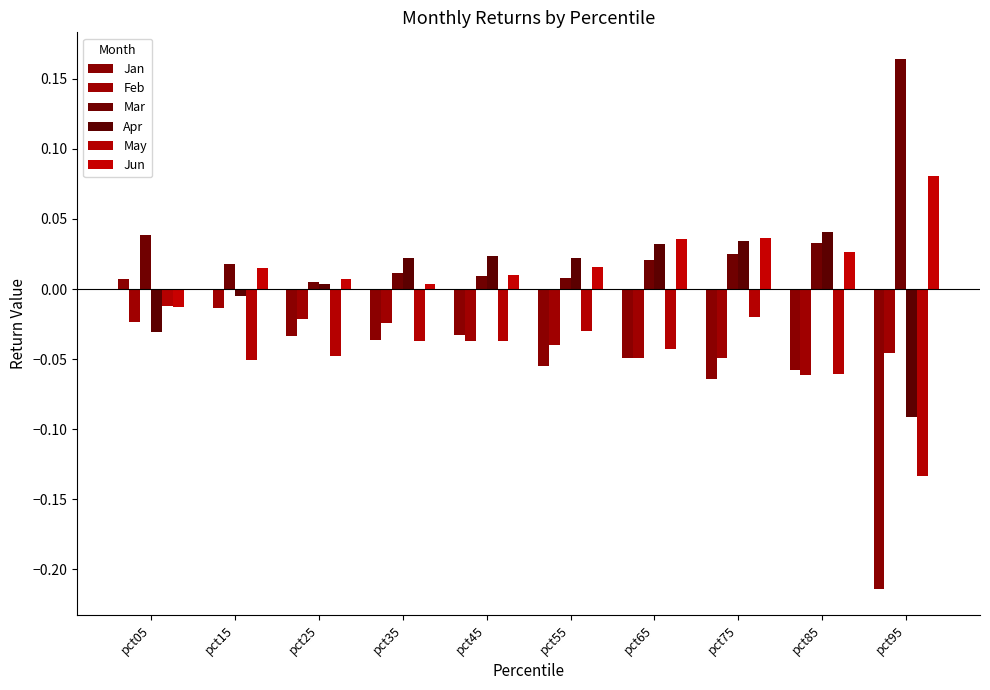

Rank the categories by May value from lowest to highest.

pct95, pct85, pct15, pct25, pct65, pct35, pct45, pct55, pct75, pct05